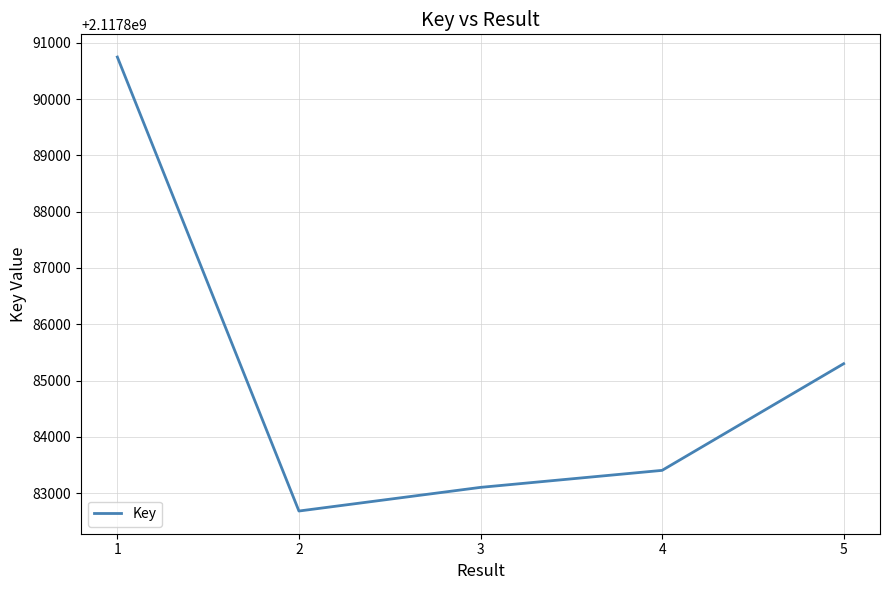

What is the approximate value at 5, to the nearest 100?

2117885300